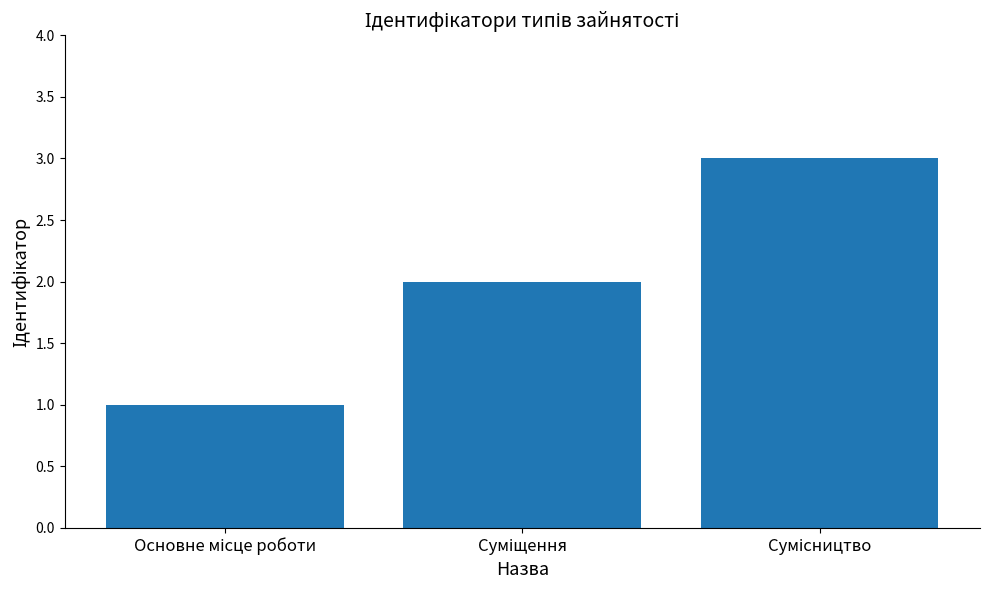

How many series are shown in this chart?

1